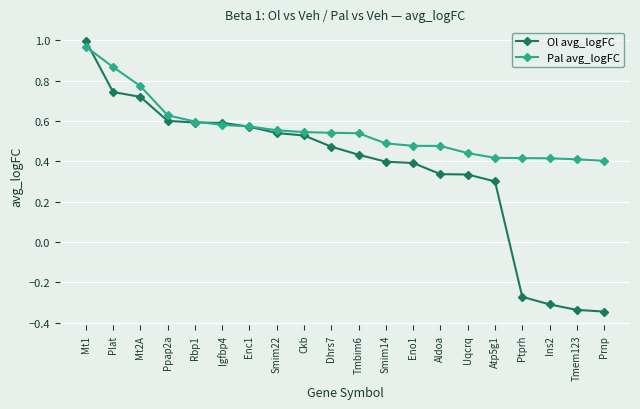

Is this an area chart (filled region under the line)?

No